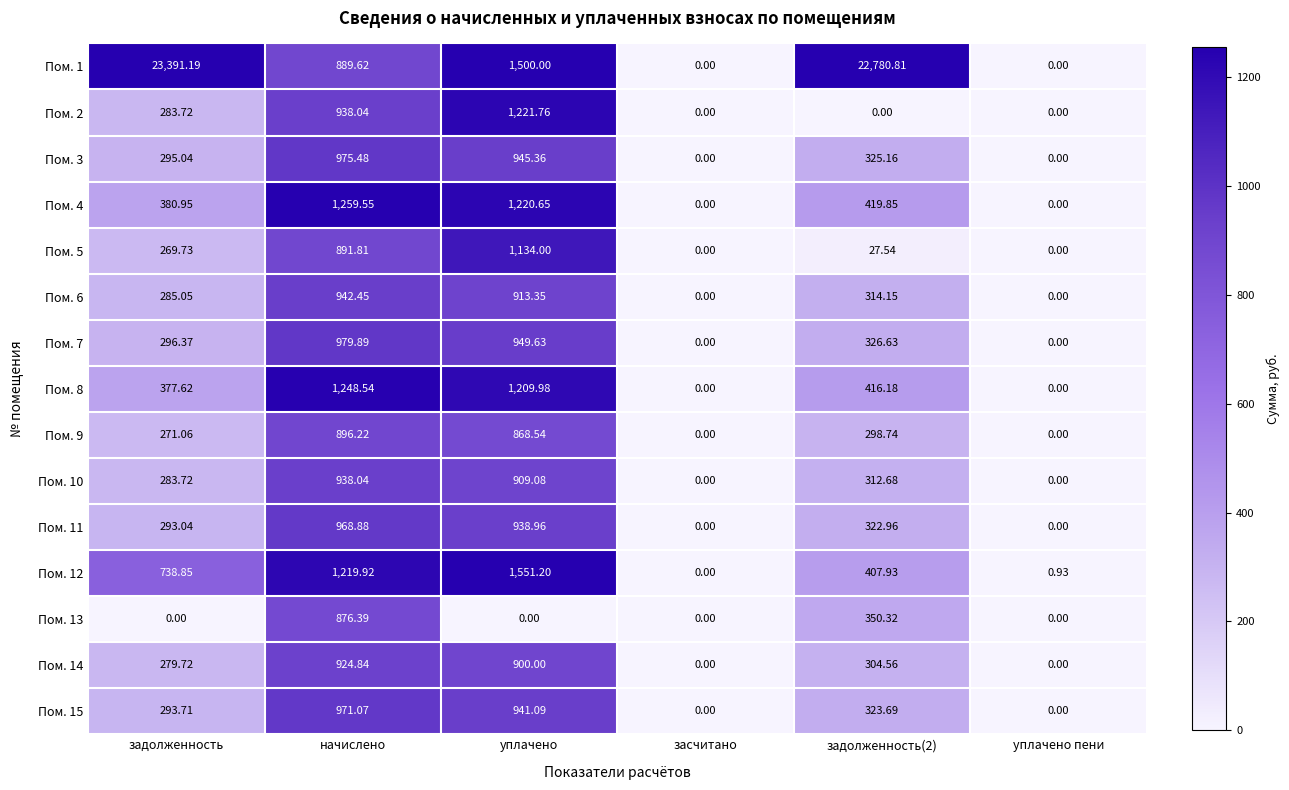

At which label does Пом. 9 first exceed 298?

начислено